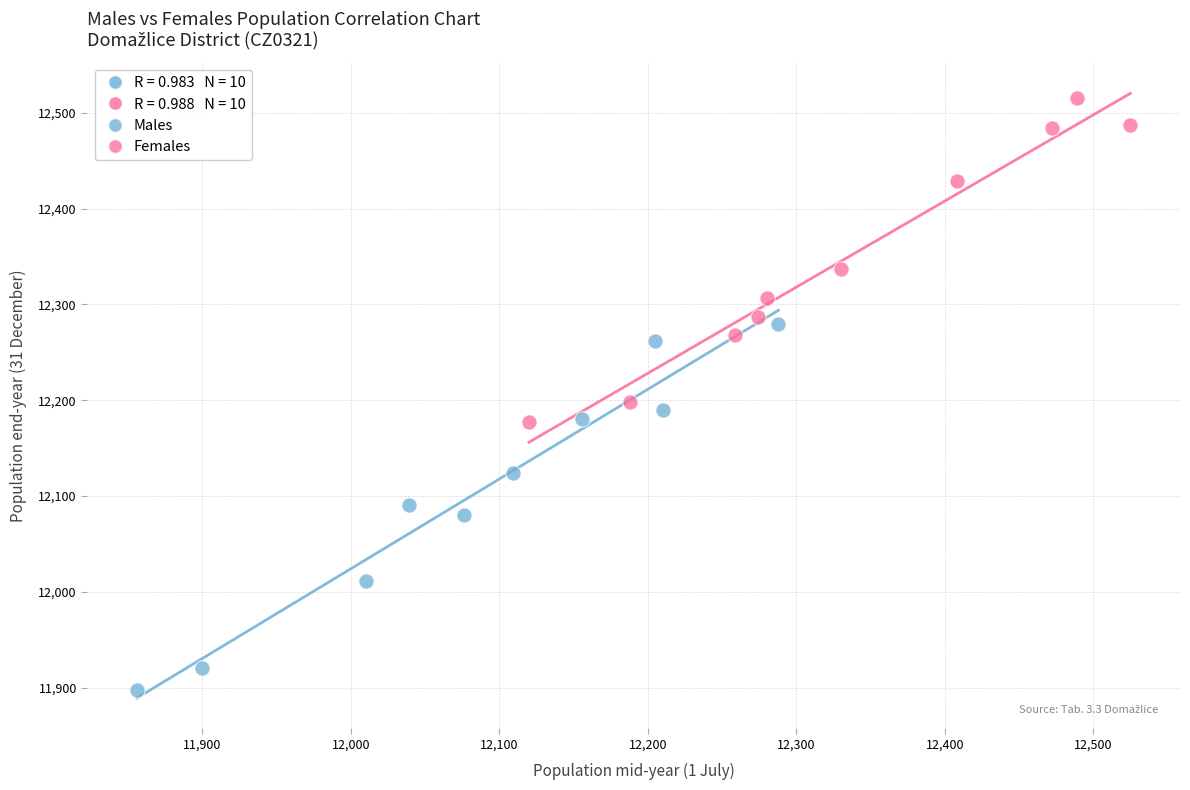

Which series has the largest Y range (max minus min)?

Males